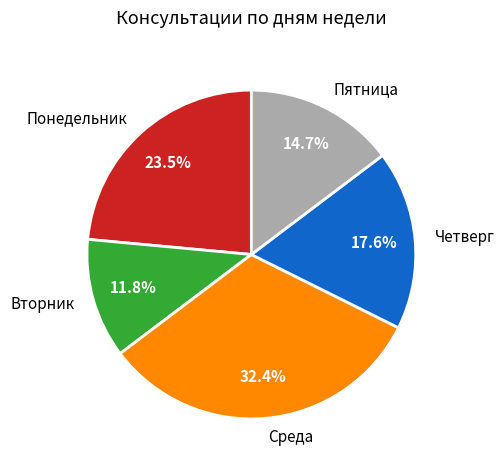

How many slices are in this pie chart?

5